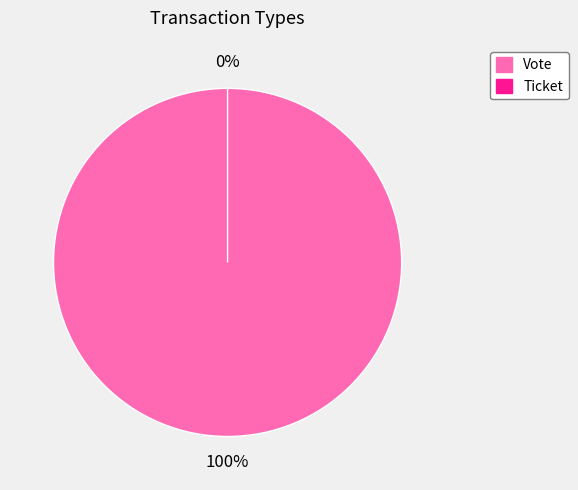

Is there a majority slice in this chart?

Yes